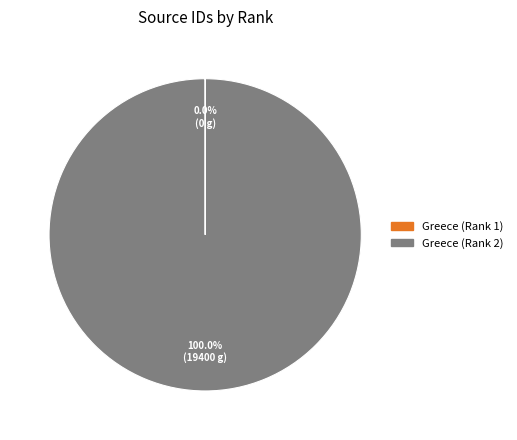

Which slice is the largest?

Greece (Rank 2)